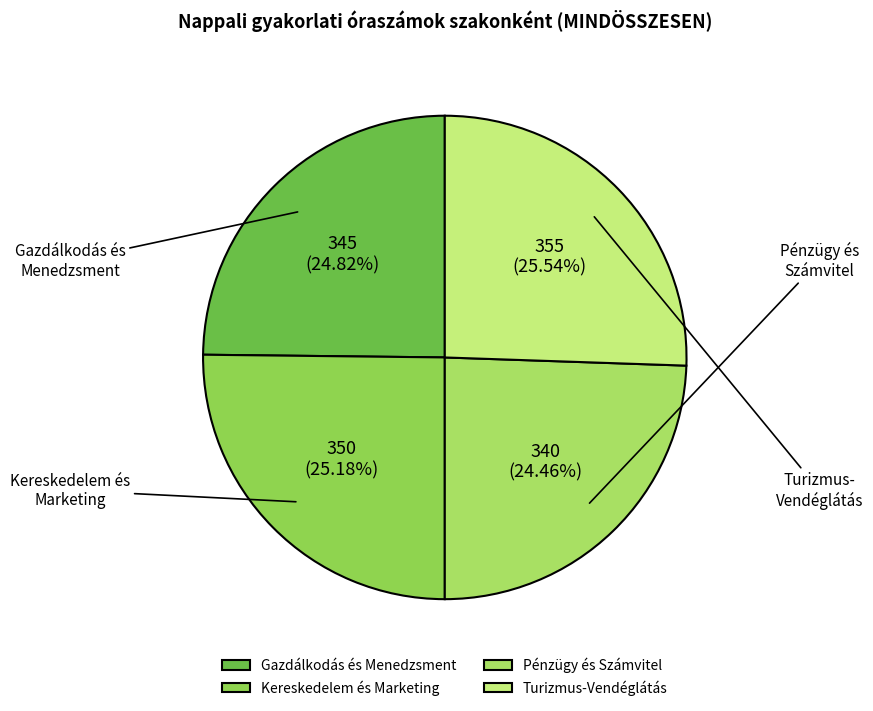

To the nearest percent, what is the average slice percentage?

25%